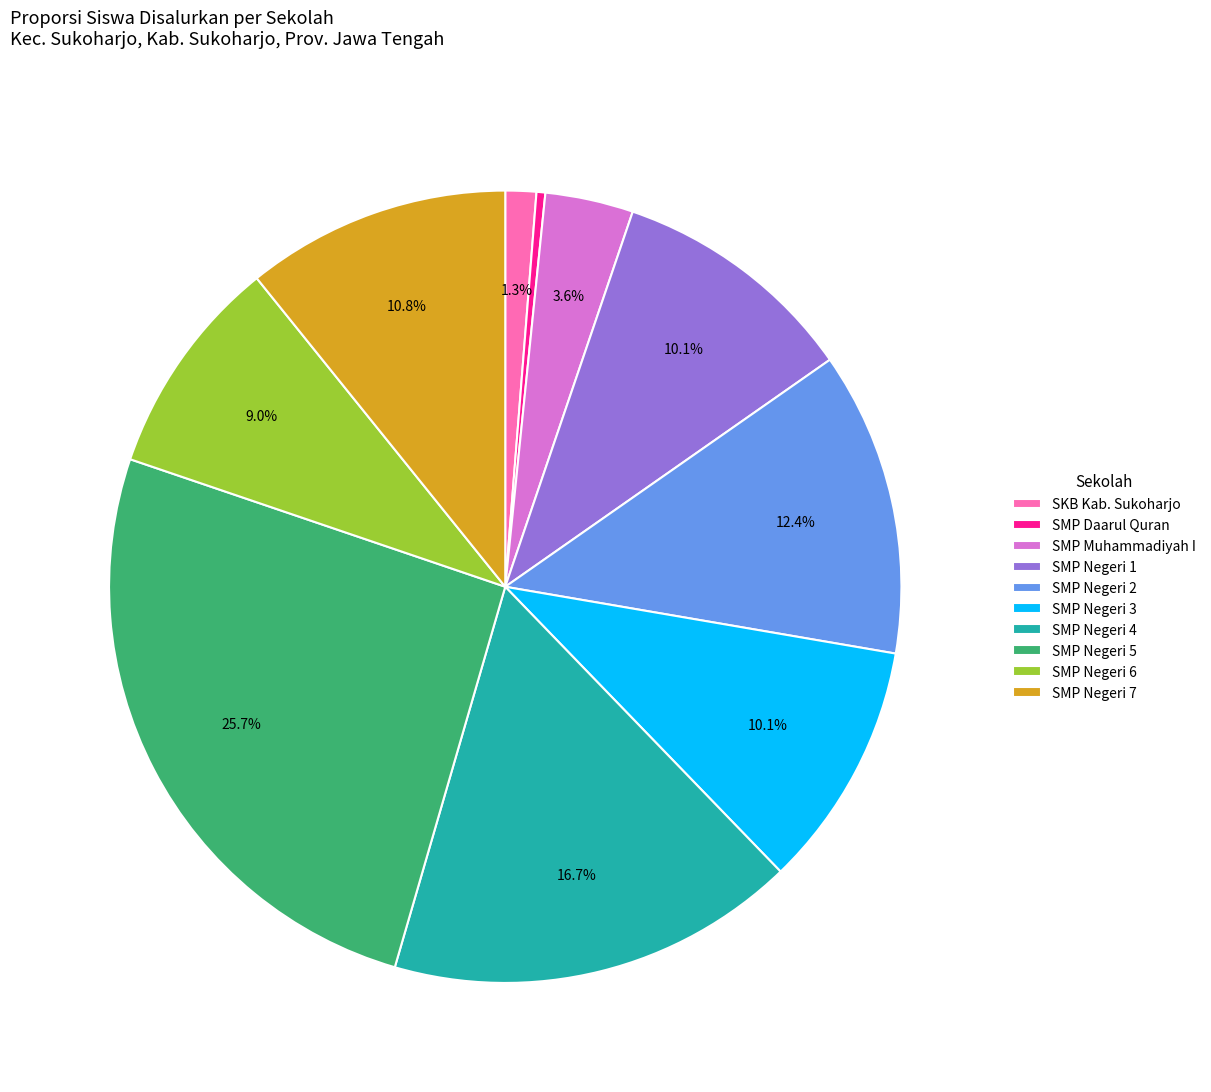

Is there a majority slice in this chart?

No